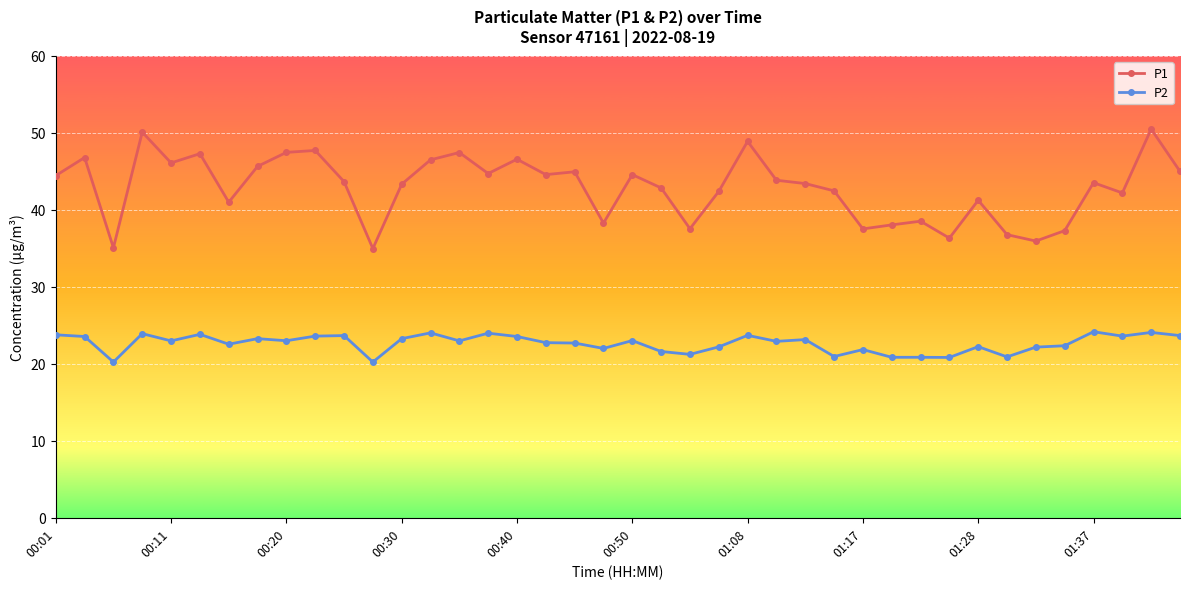

Count the number of data series in this chart.

2